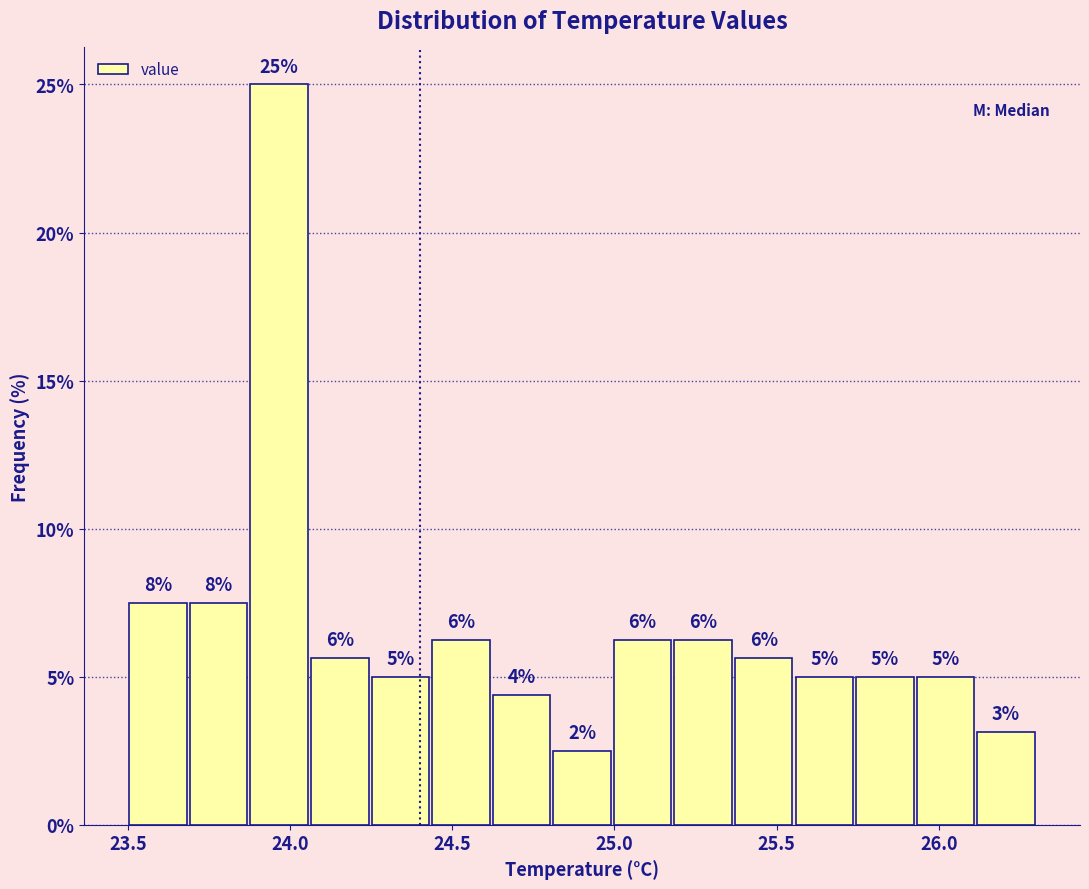

Around what value on the x-axis is the tallest bar? Give the approximate position of its centre, as read against the axis.

23.95